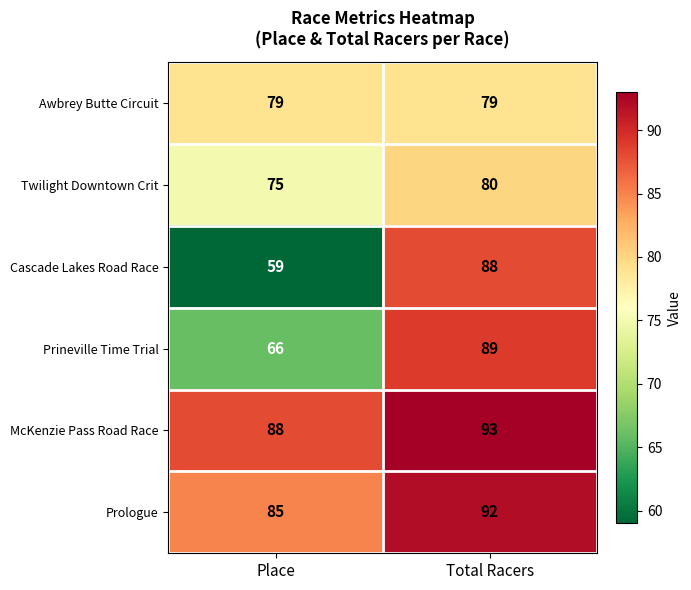

Reading right to left, extract all data points from this chart.

Awbrey Butte Circuit: 79	79
Twilight Downtown Crit: 80	75
Cascade Lakes Road Race: 88	59
Prineville Time Trial: 89	66
McKenzie Pass Road Race: 93	88
Prologue: 92	85